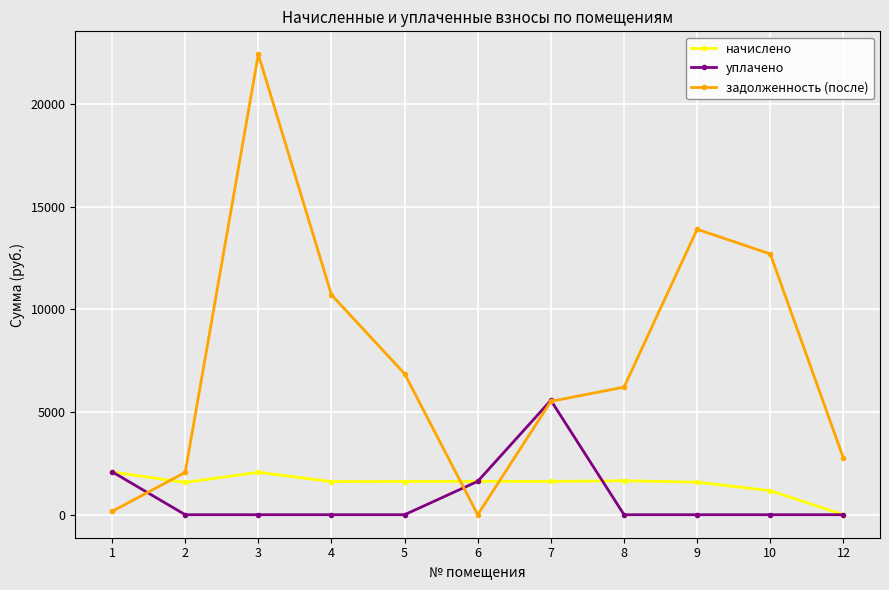

How many lines are shown in the chart?

3